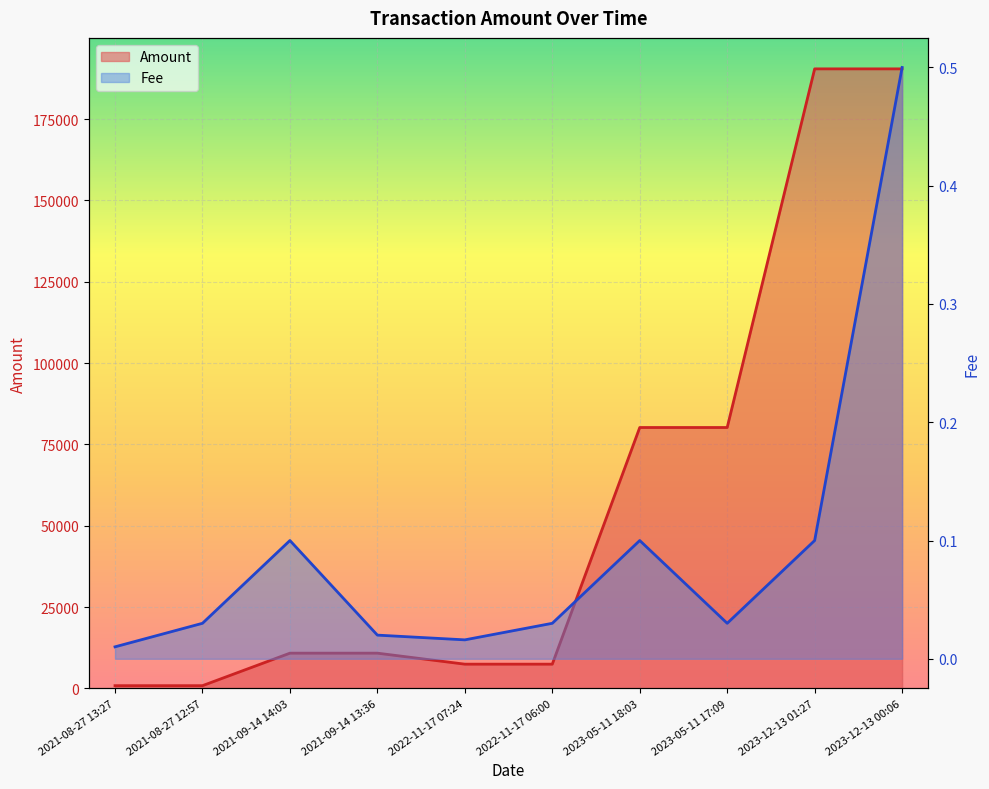

At which label does Fee reach its minimum?

2021-08-27 13:27